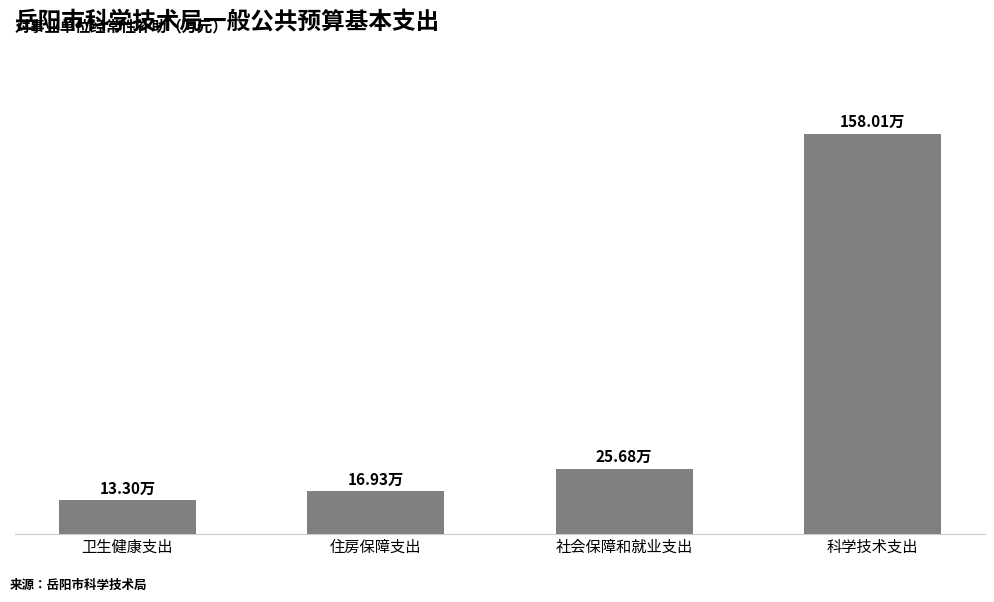

List the labels in order of value, largest first.

科学技术支出, 社会保障和就业支出, 住房保障支出, 卫生健康支出